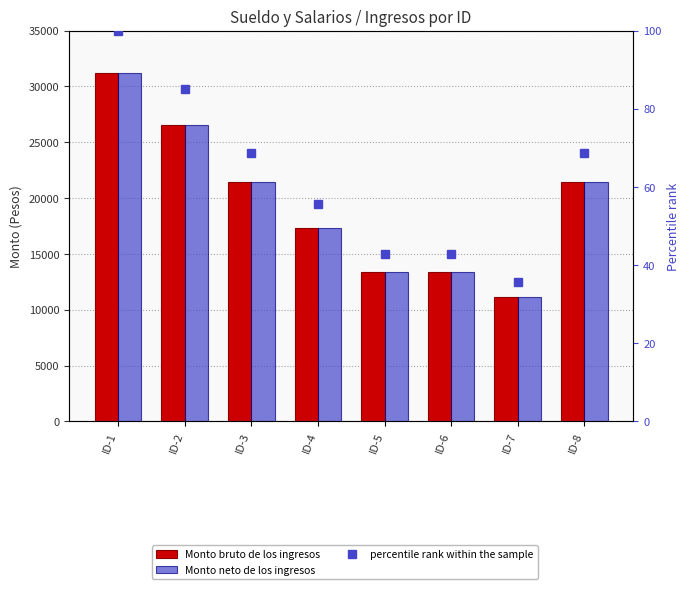

Is it true that percentile rank within the sample equals 13.4 at ID-7?

False